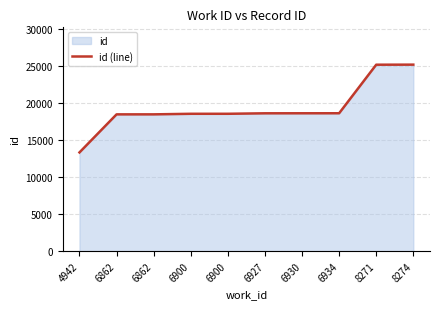

Rank the categories by value from highest to lowest.

8274, 8271, 6934, 6930, 6927, 6900, 6900, 6862, 6862, 4942